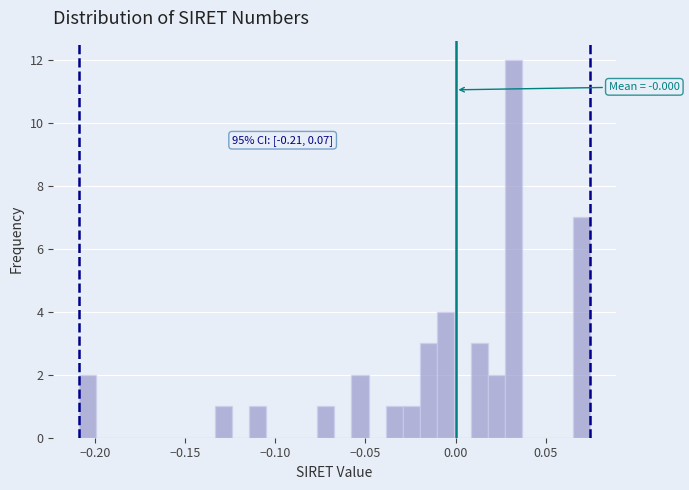

Read against the x-axis, roughly where is the centre of the tallest bar?

0.030